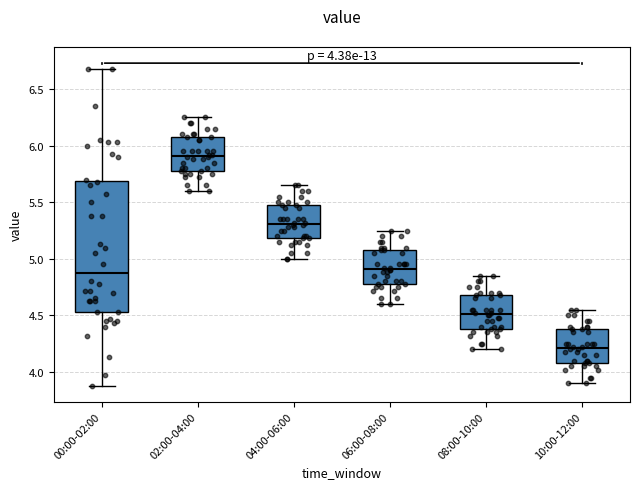

Which box has the highest median line?

02:00-04:00